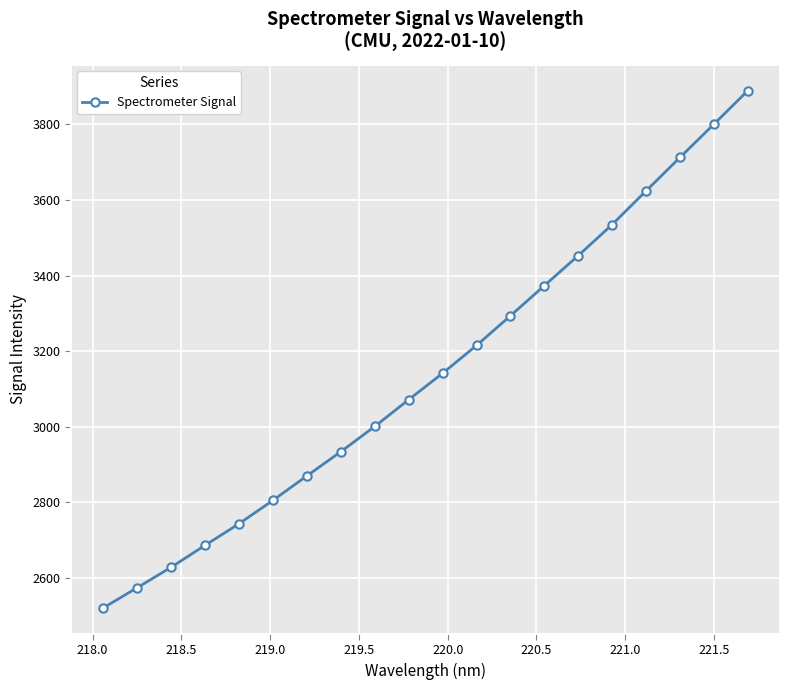

What is the difference between the second highest and second lowest values?

1226.4